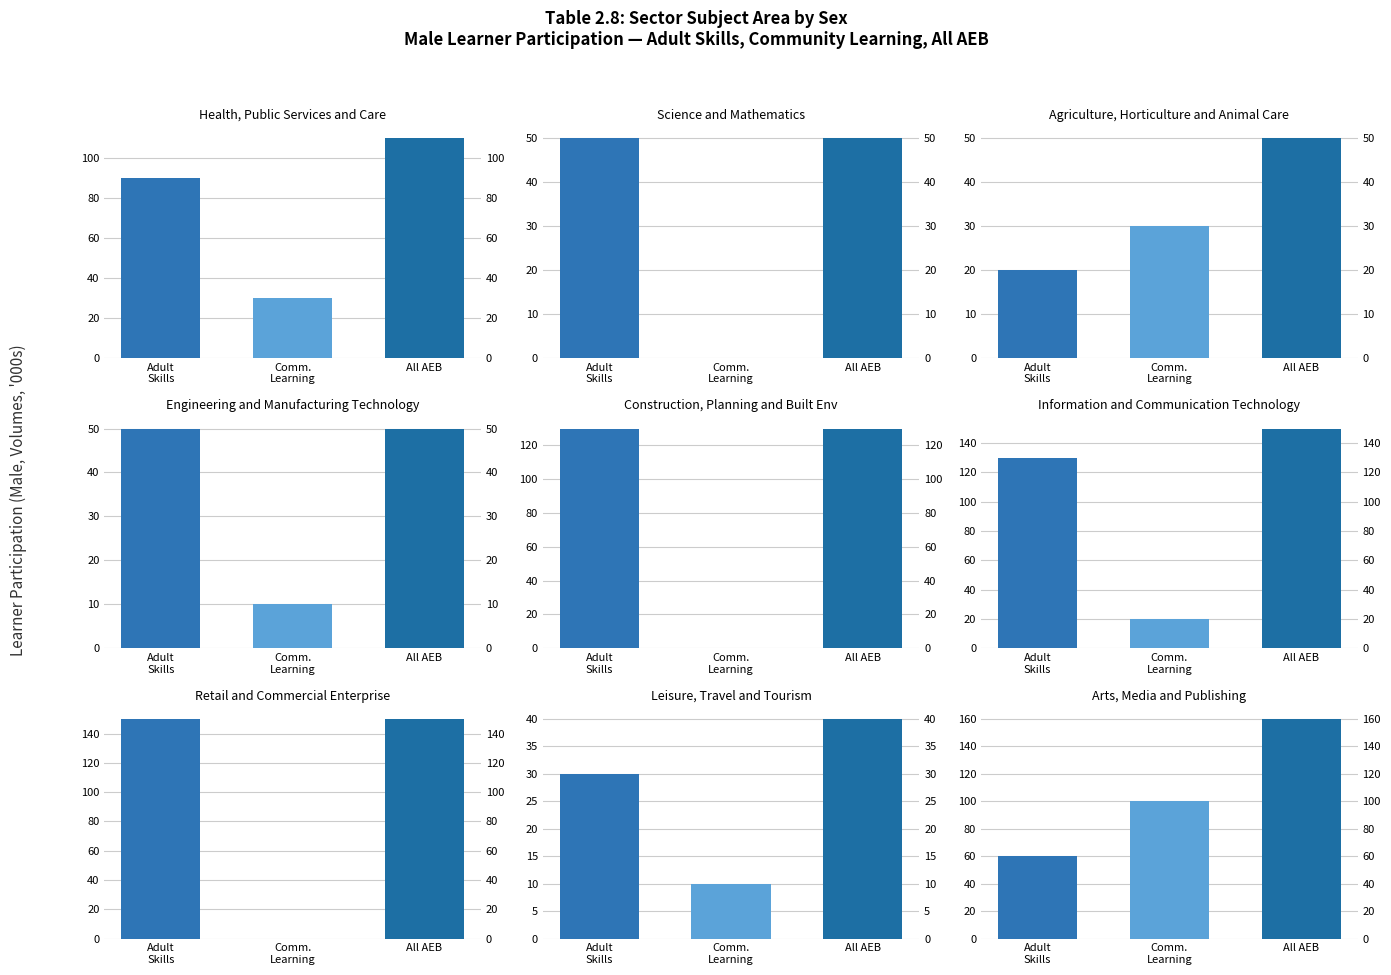

How many bars are there in total?

36